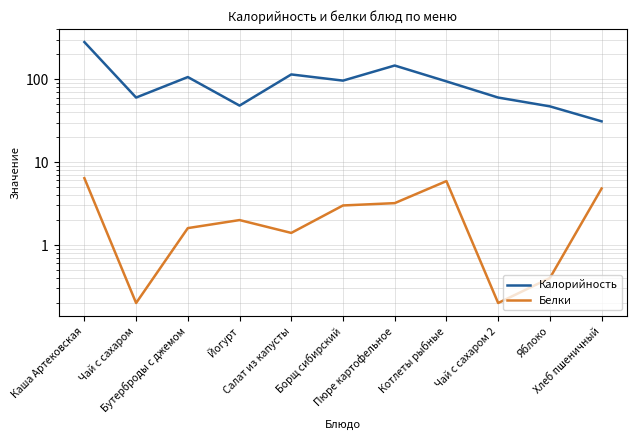

What is the maximum value for Калорийность?

280.0